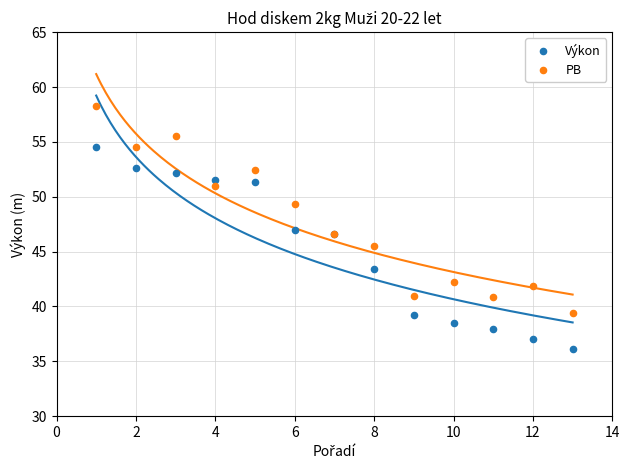

What is the X range (max minus min) for the scatter plot?

12.0